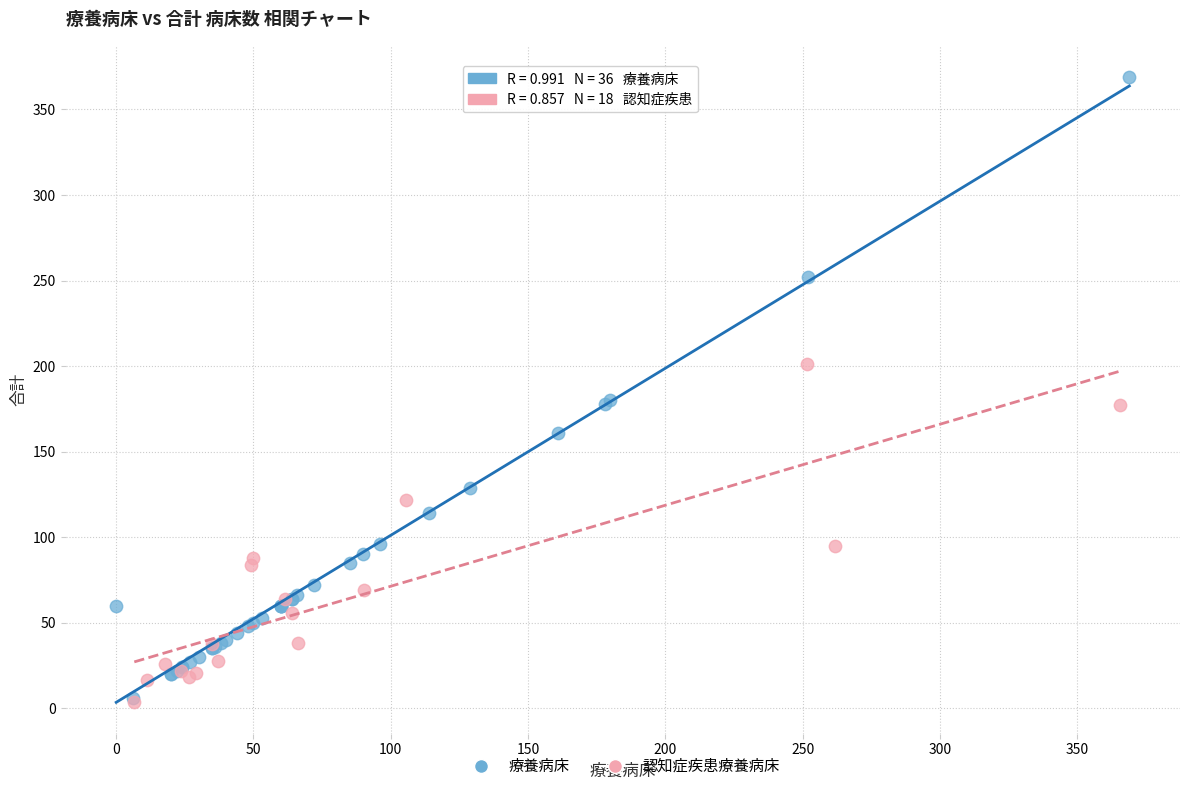

Which series reaches the maximum Y coordinate?

療養病床